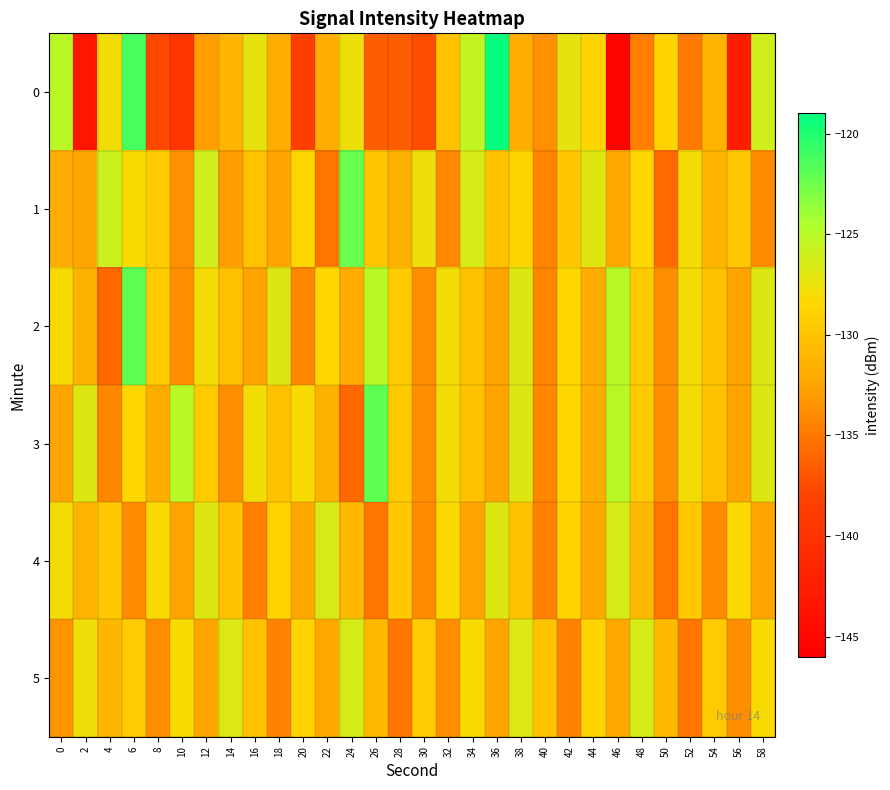

At which category does the chart reach its minimum across all series?

46